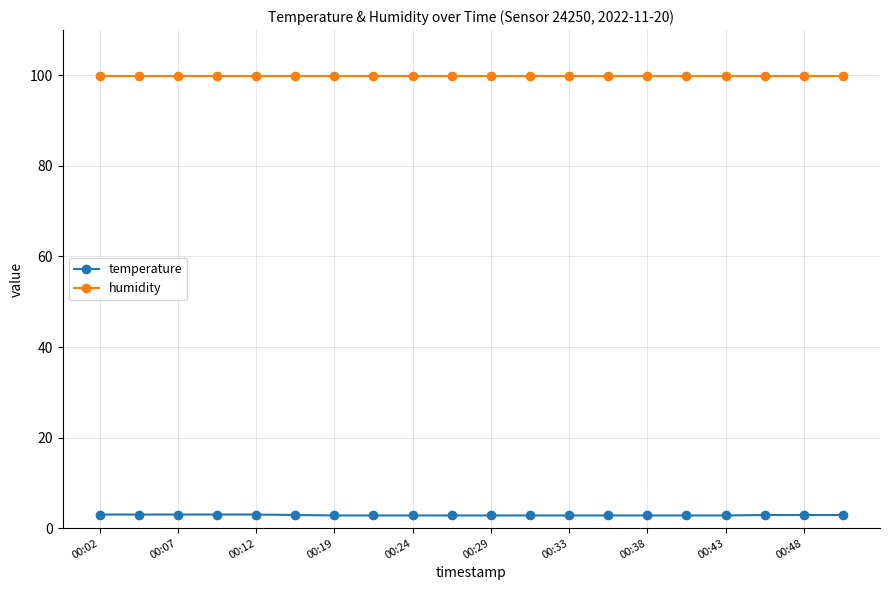

What is the difference between the maximum and minimum values in the temperature series?

0.2